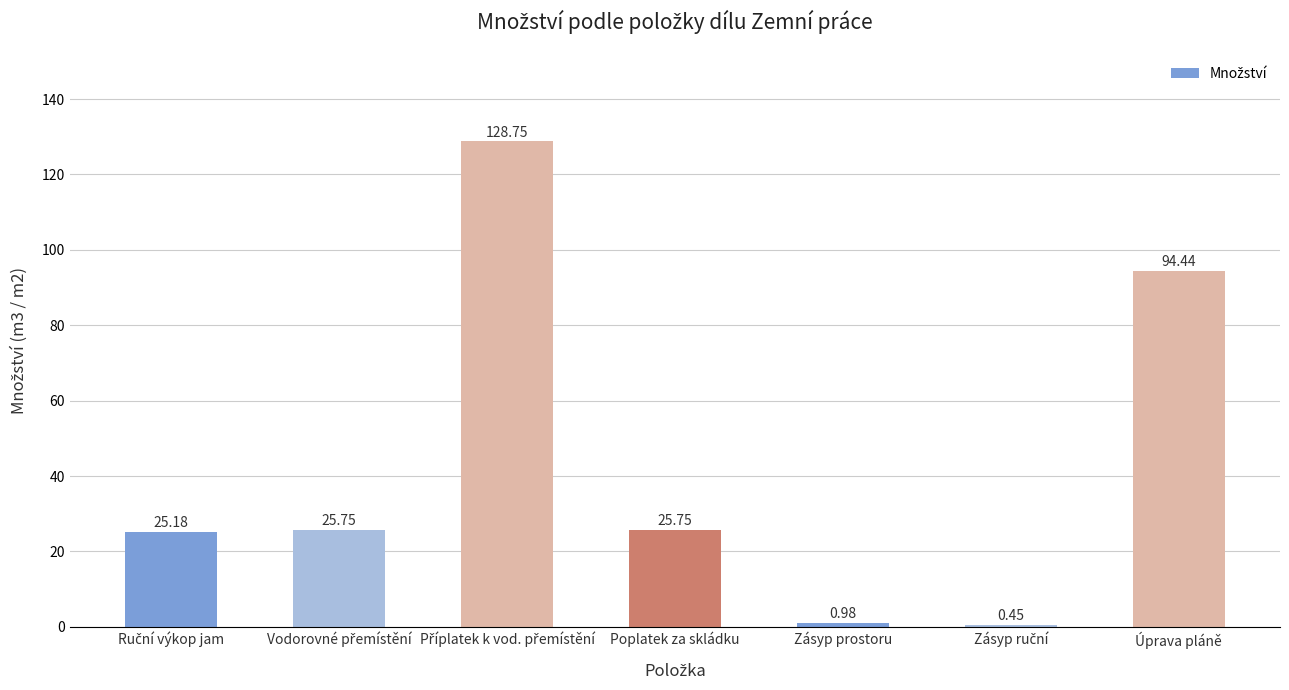

Are the bars horizontal?

No